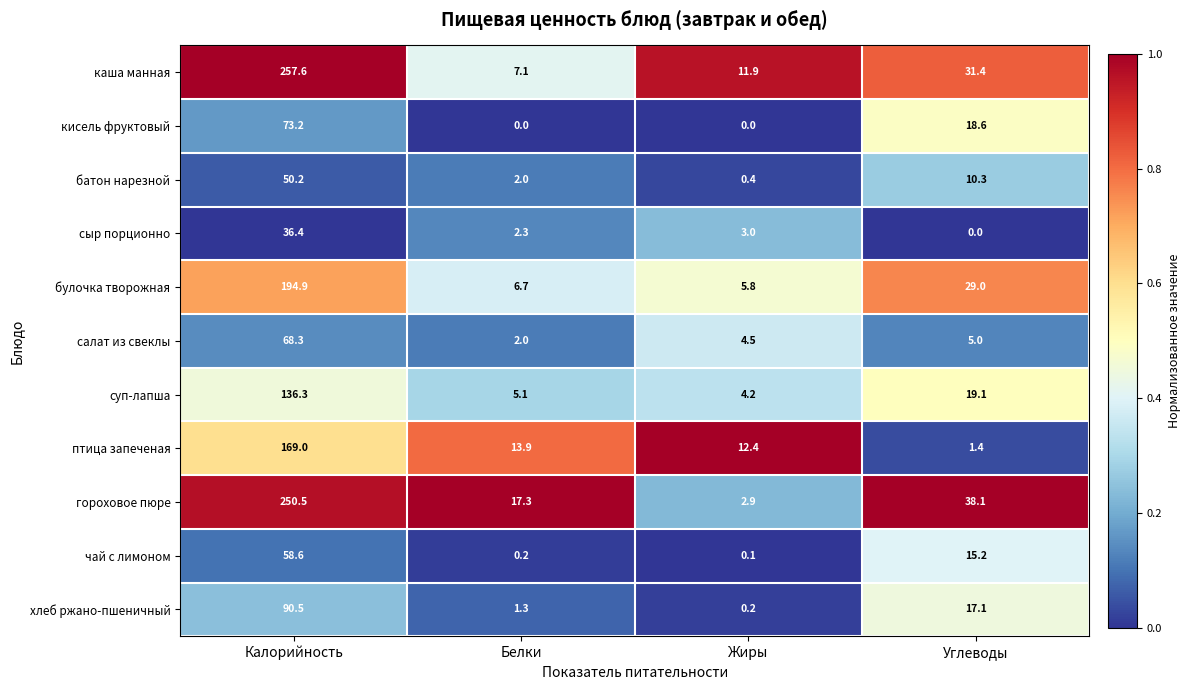

List the series in order of their peak value, highest first.

каша манная, гороховое пюре, булочка творожная, птица запеченая, суп-лапша, хлеб ржано-пшеничный, кисель фруктовый, салат из свеклы, чай с лимоном, батон нарезной, сыр порционно